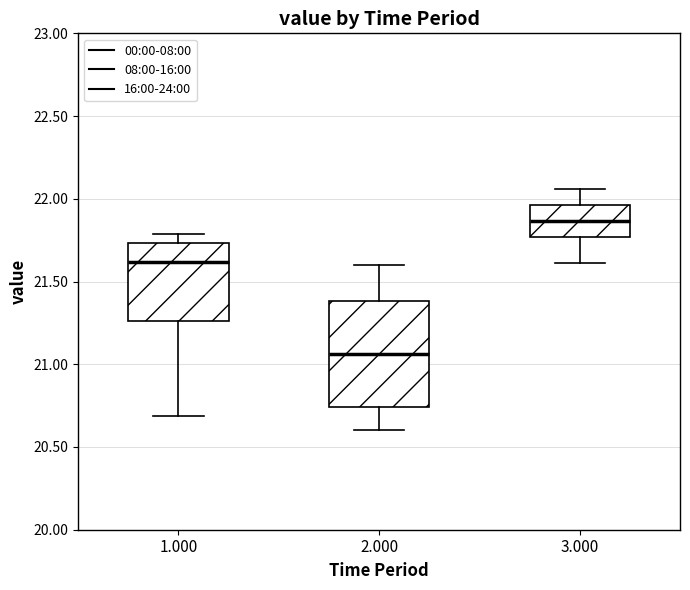

Where does the lower whisker of the box at x = 3.000 end on the y-axis? The values are not printed on the chart, so give them approximately, as read against the axis.

21.60